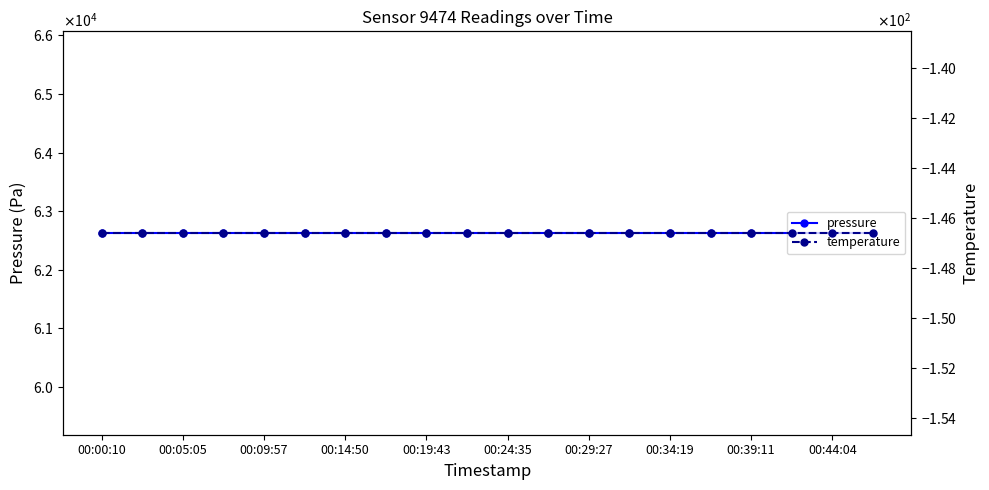

What is the sum of all temperature values?

-2932.2